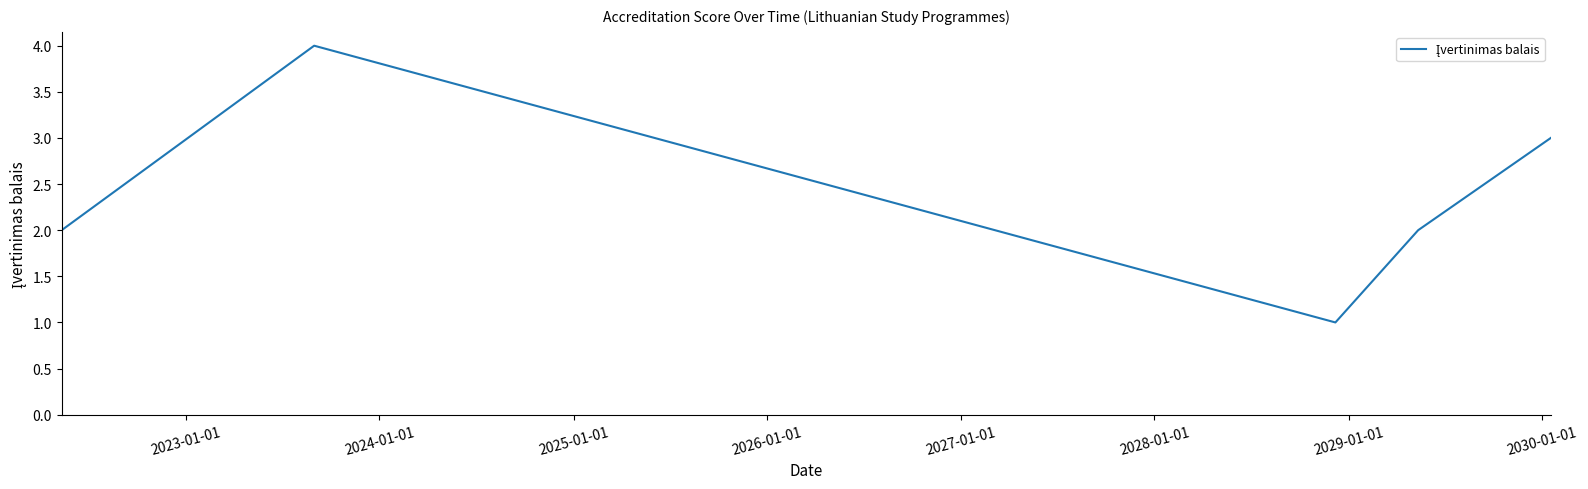

What is the sum of all values?

12